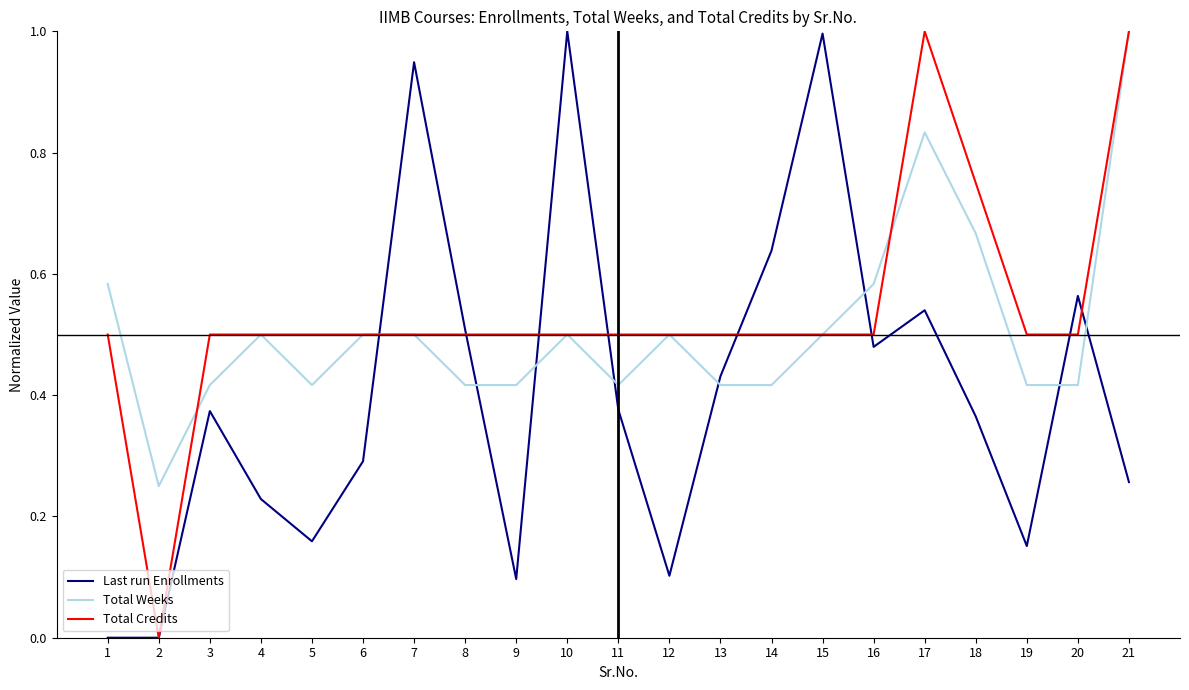

What are all the series names shown in the legend?

Last run Enrollments, Total Weeks, Total Credits